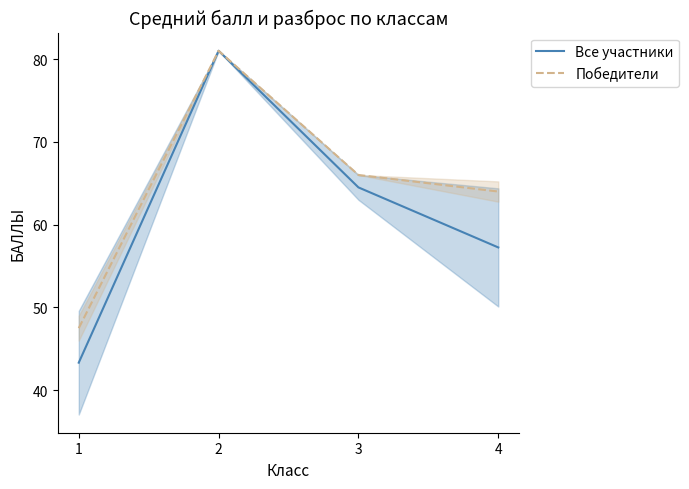

At which label does Победители first exceed 66?

2